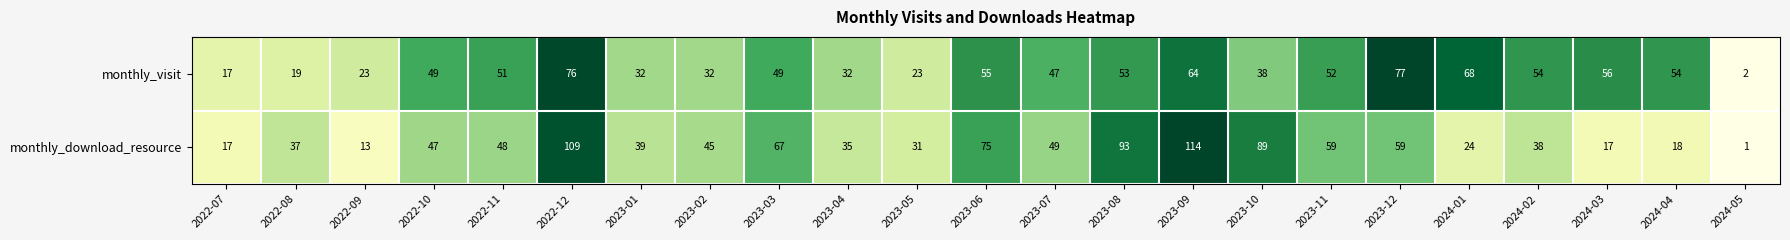

Rank the series by their average value, from lowest to highest.

monthly_visit, monthly_download_resource